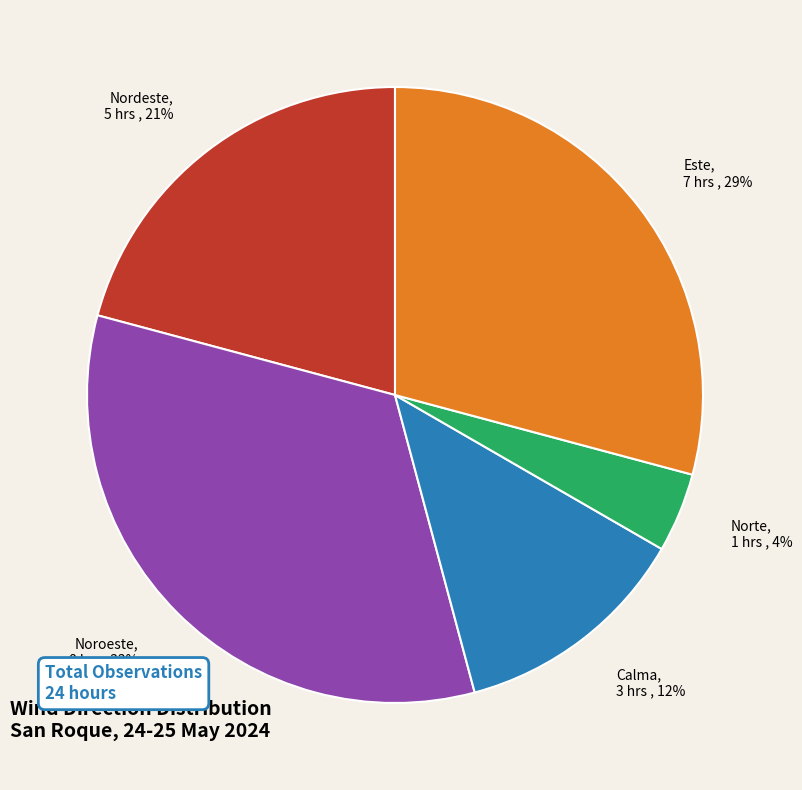

Do Noroeste, 8 hrs , 33% and Nordeste, 5 hrs , 21% together represent more than half of the pie?

Yes